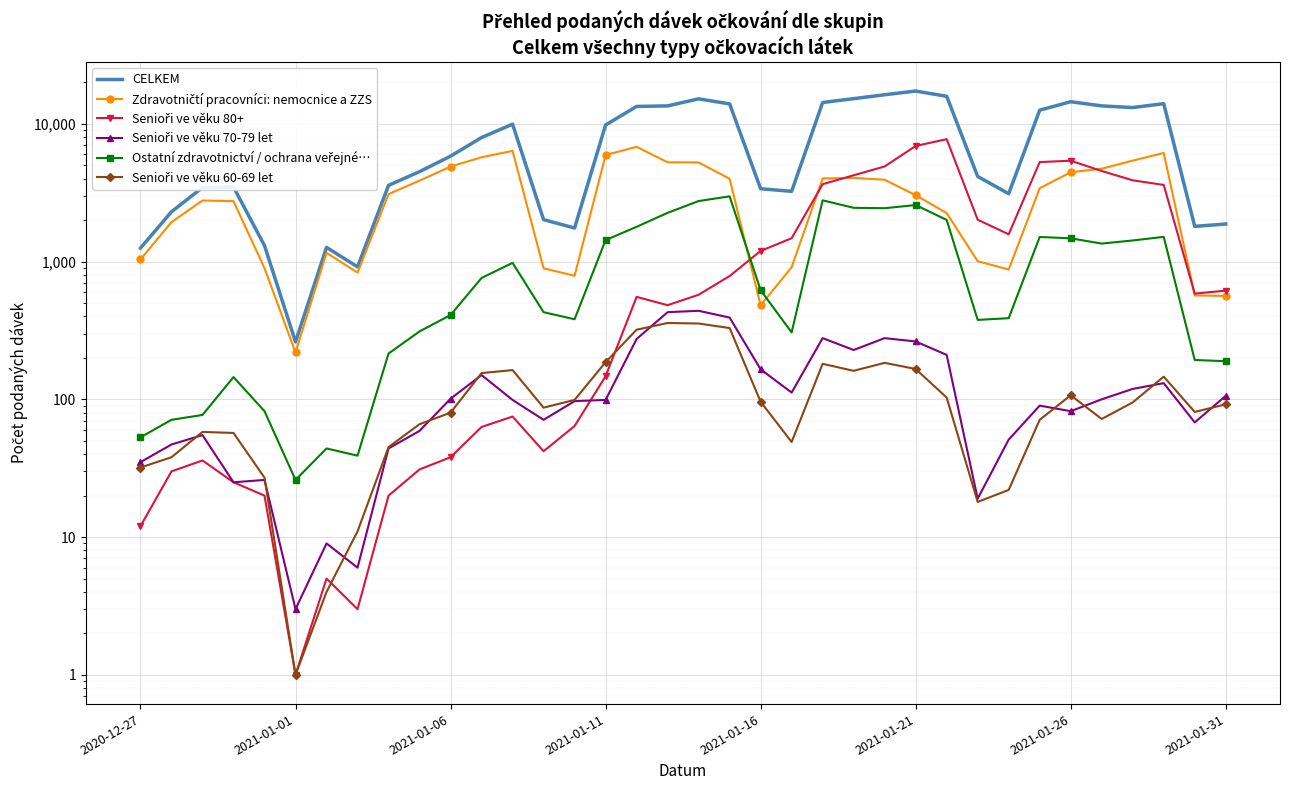

Read the Senioři ve věku 80+ value at 34, to the nearest 100.

600